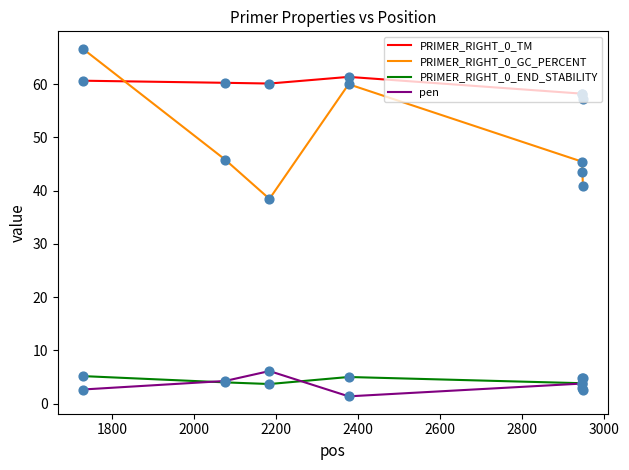

Which series has the largest total across all categories?

PRIMER_RIGHT_0_TM